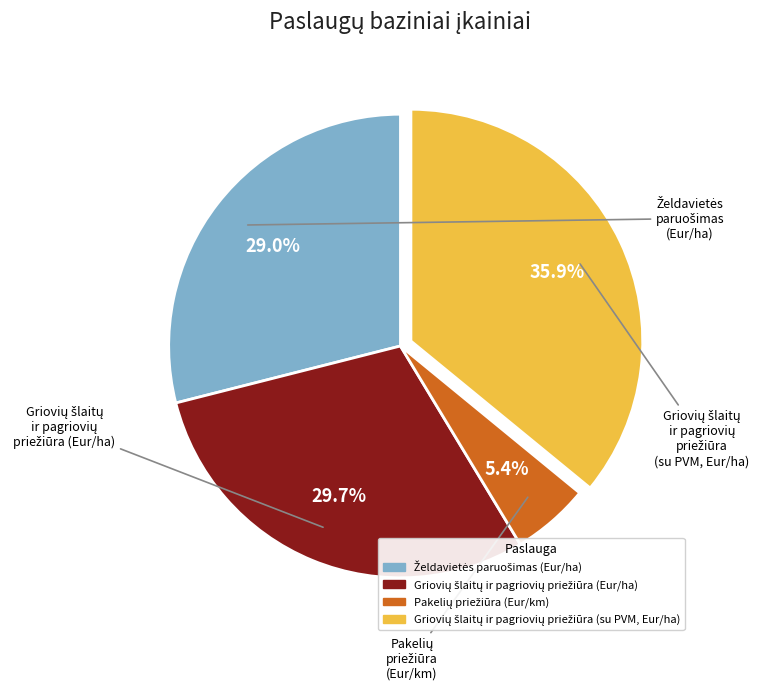

Is there a majority slice in this chart?

No